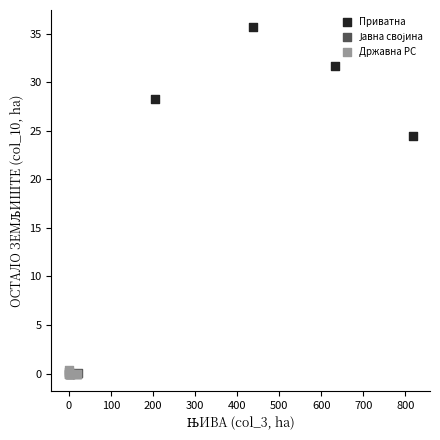

Which series has the widest spread of Y values?

Приватна